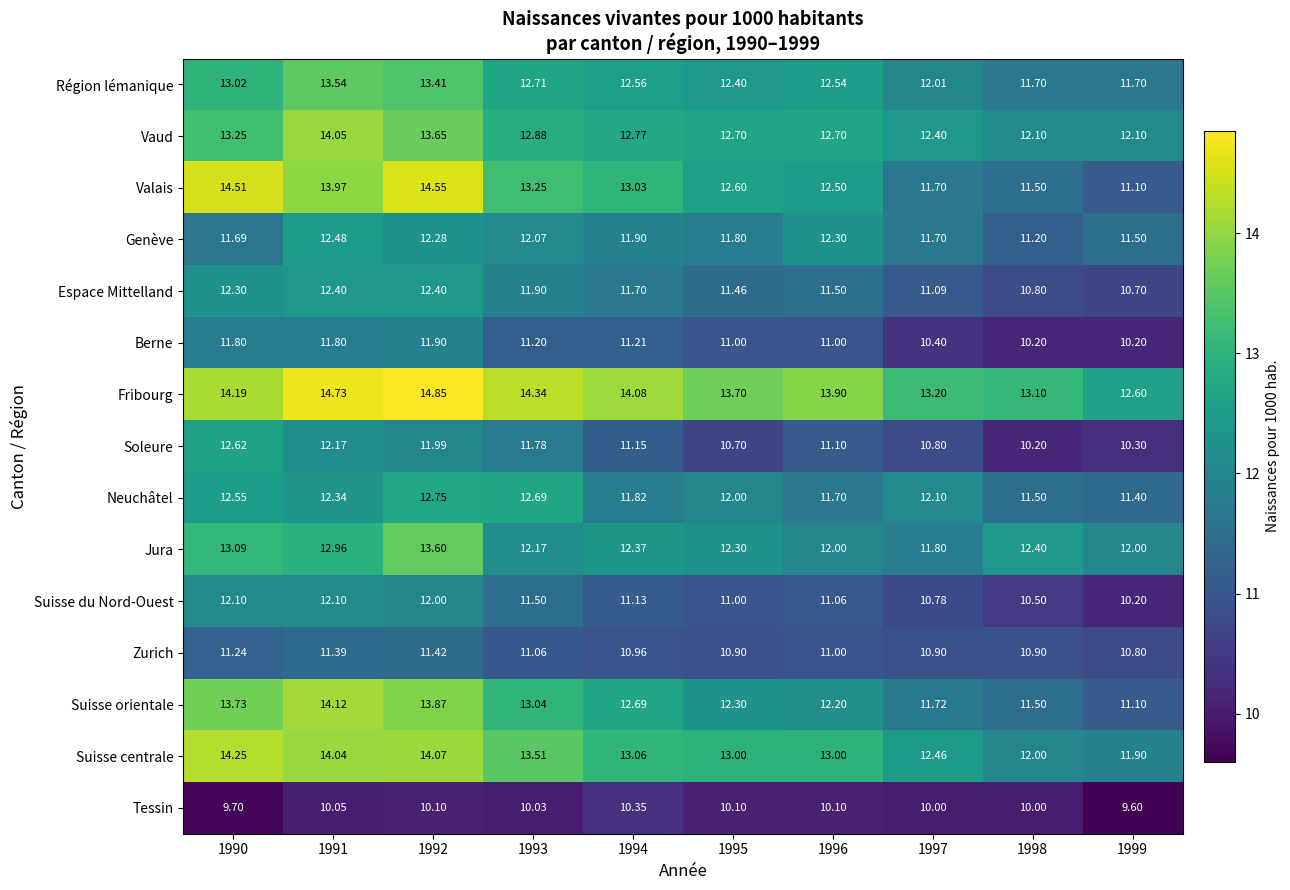

How many categories are shown in the chart?

10